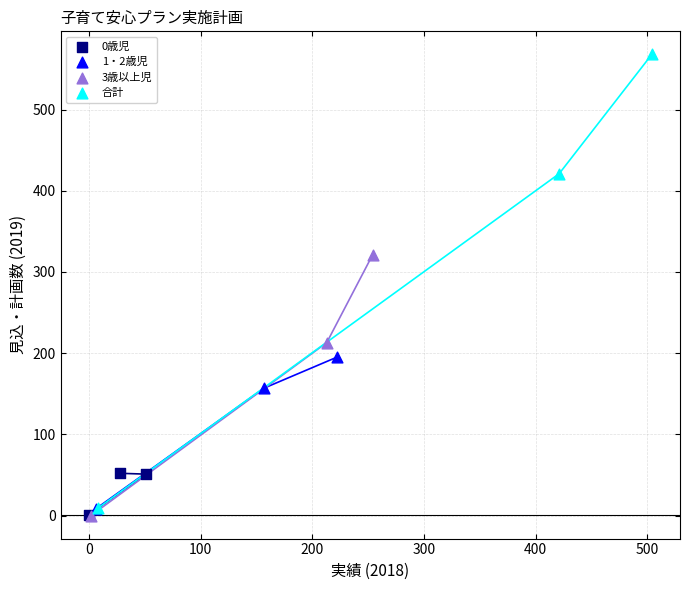

Which series has the largest Y range (max minus min)?

合計